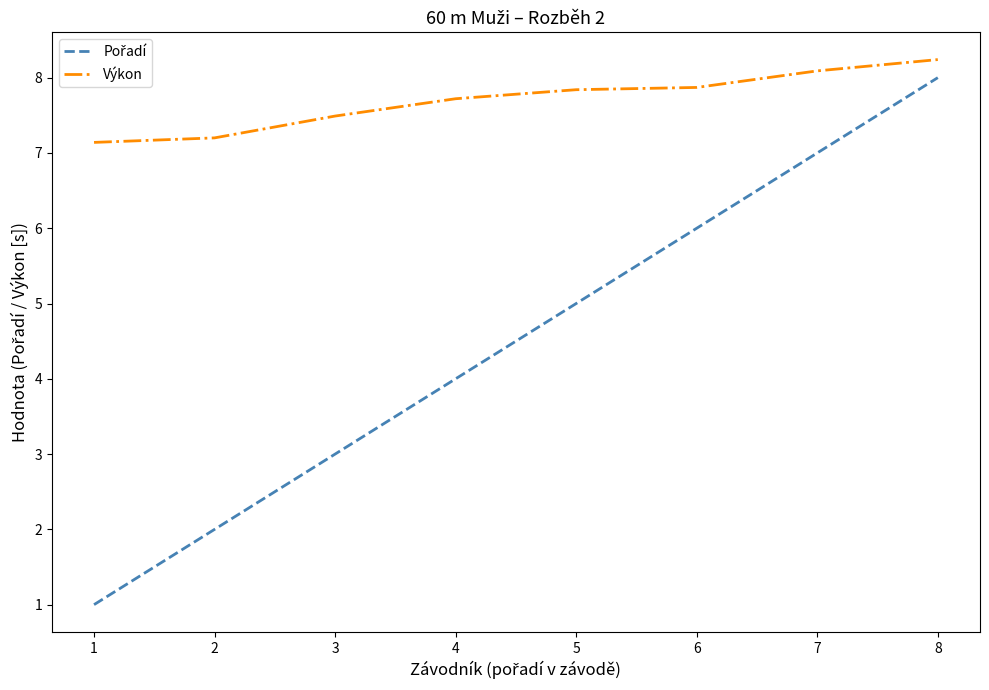

What is the smallest value displayed?

1.0